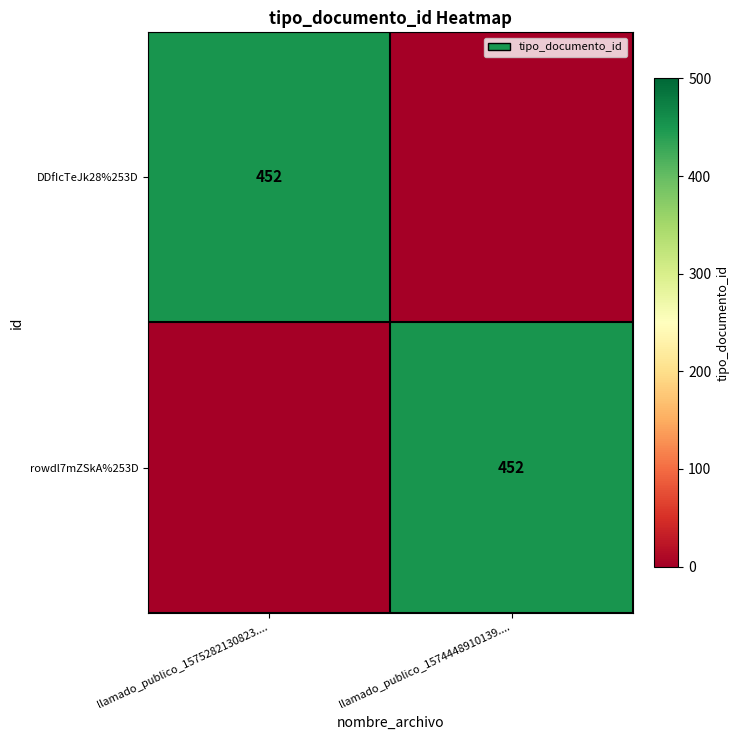

The rowdl7mZSkA%253D series shows 280 at llamado_publico_1574448910139..... True or false?

False